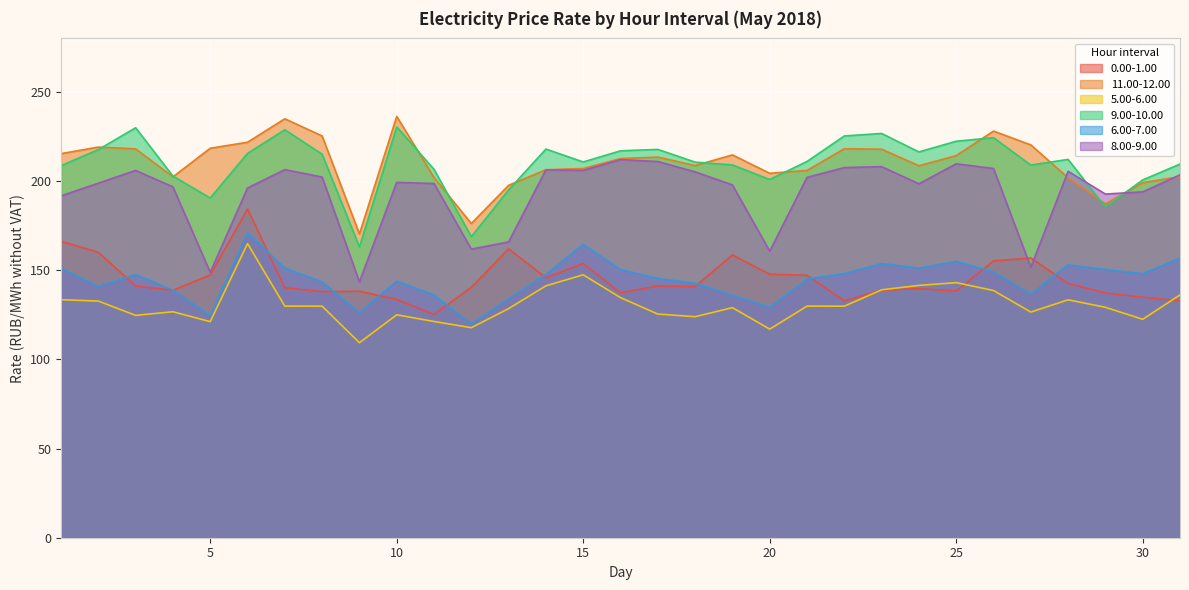

Which series has the largest range (max minus min)?

8.00-9.00